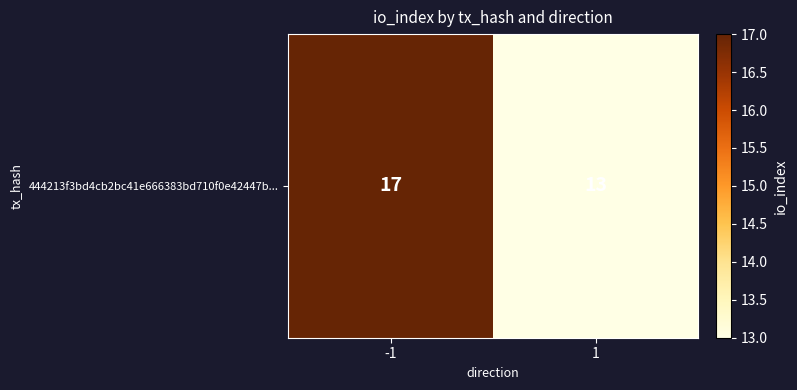

Count the number of categories in the chart.

2